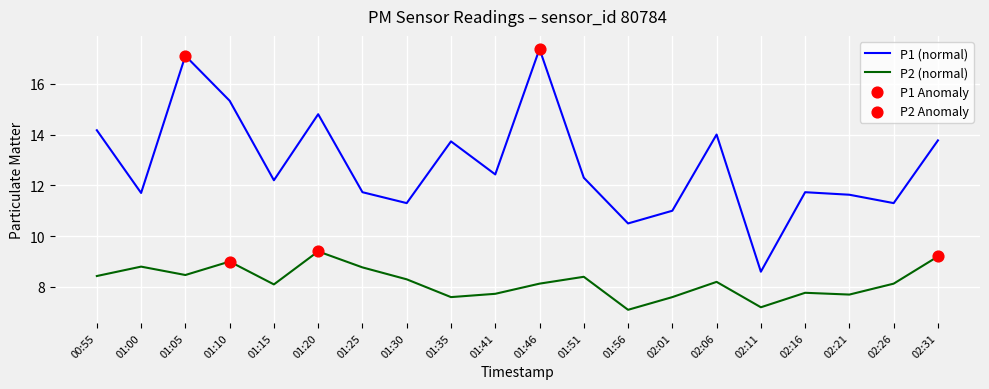

What is the total value across all series at 00:55?

22.6